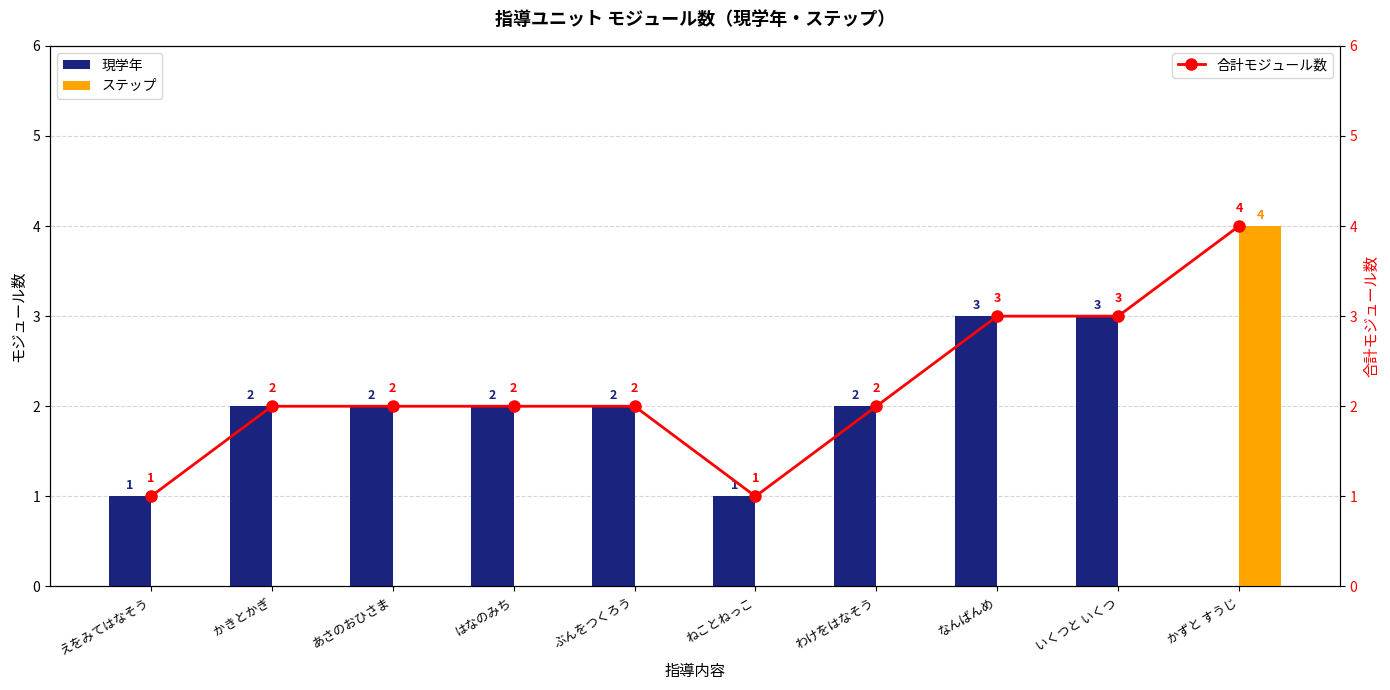

At which category is the sum across all series the highest?

かずと すうじ